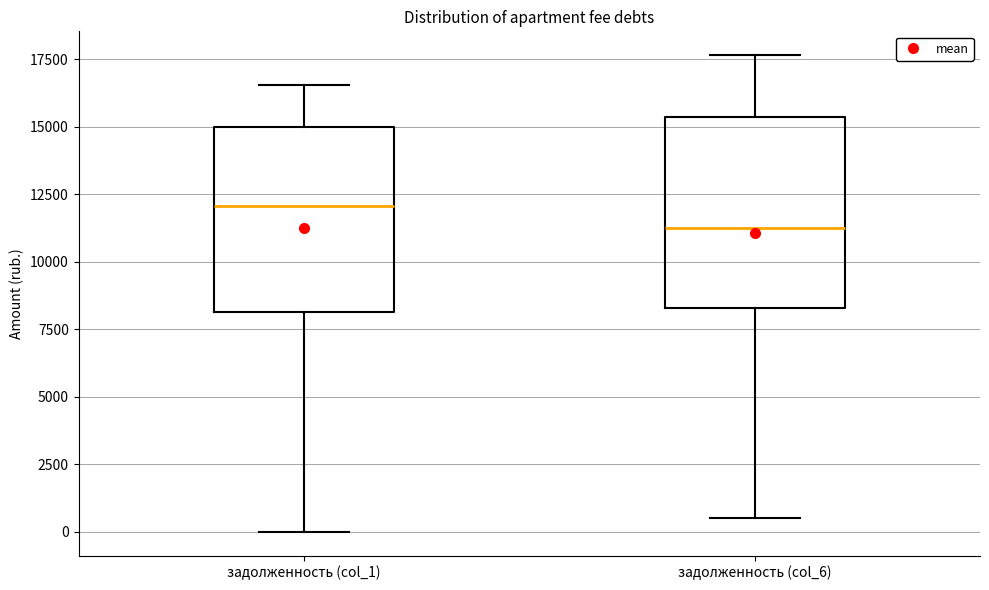

Which box's median line is the lowest?

задолженность (col_6)